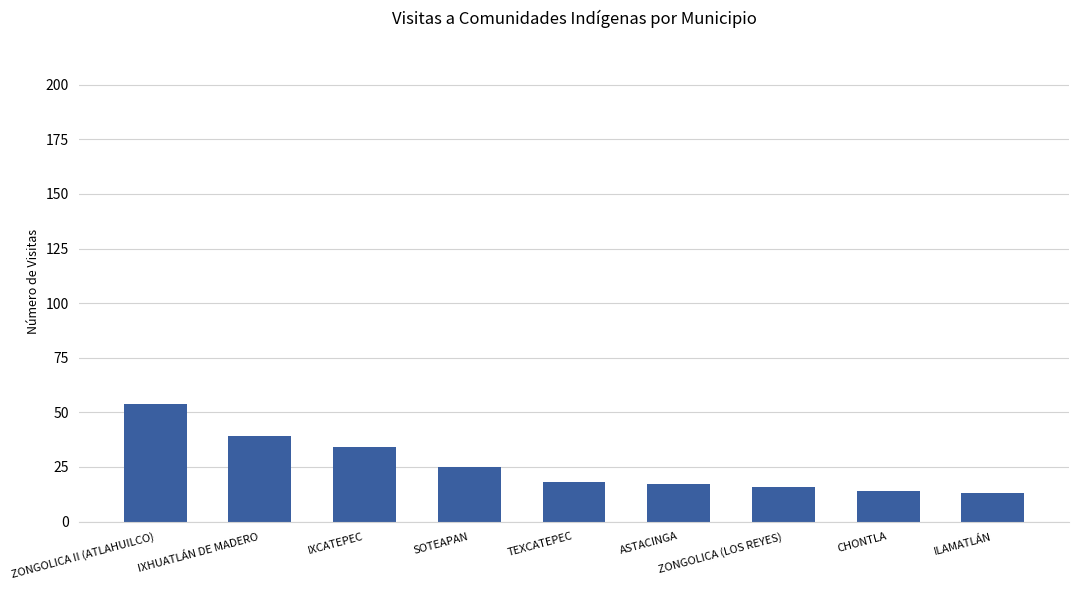

Where is the data nearest to the value 33?

IXCATEPEC